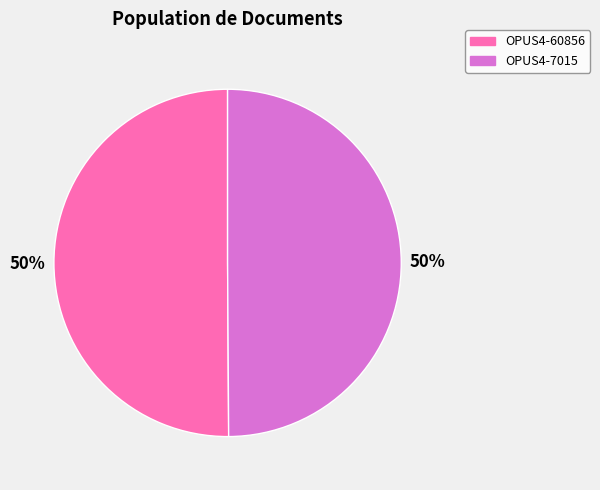

Is it true that OPUS4-7015 is 44% of the pie?

False